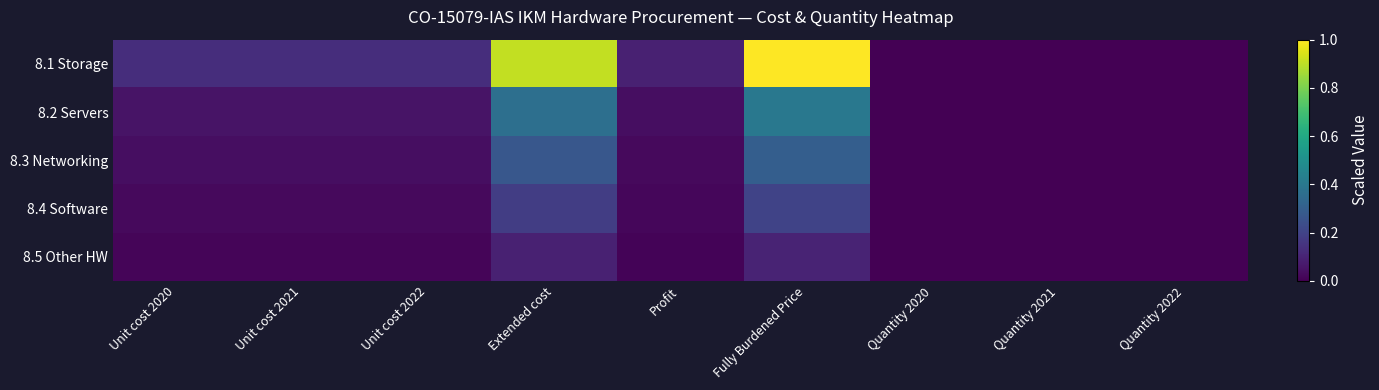

Between Unit cost 2021 and Profit, which is larger?

Unit cost 2021